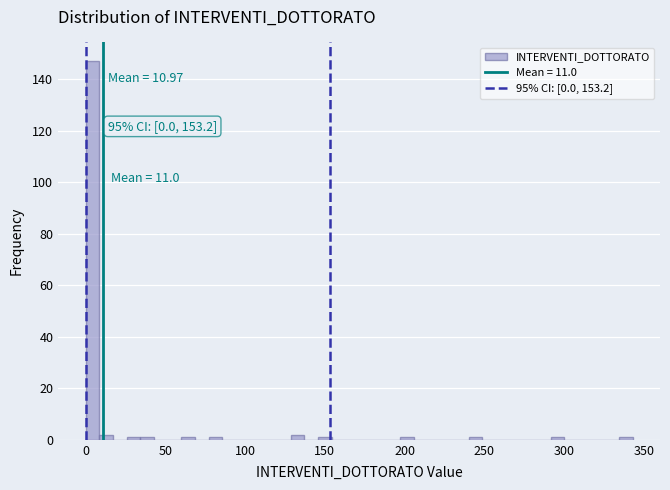

Around what value on the x-axis is the tallest bar? Give the approximate position of its centre, as read against the axis.

5